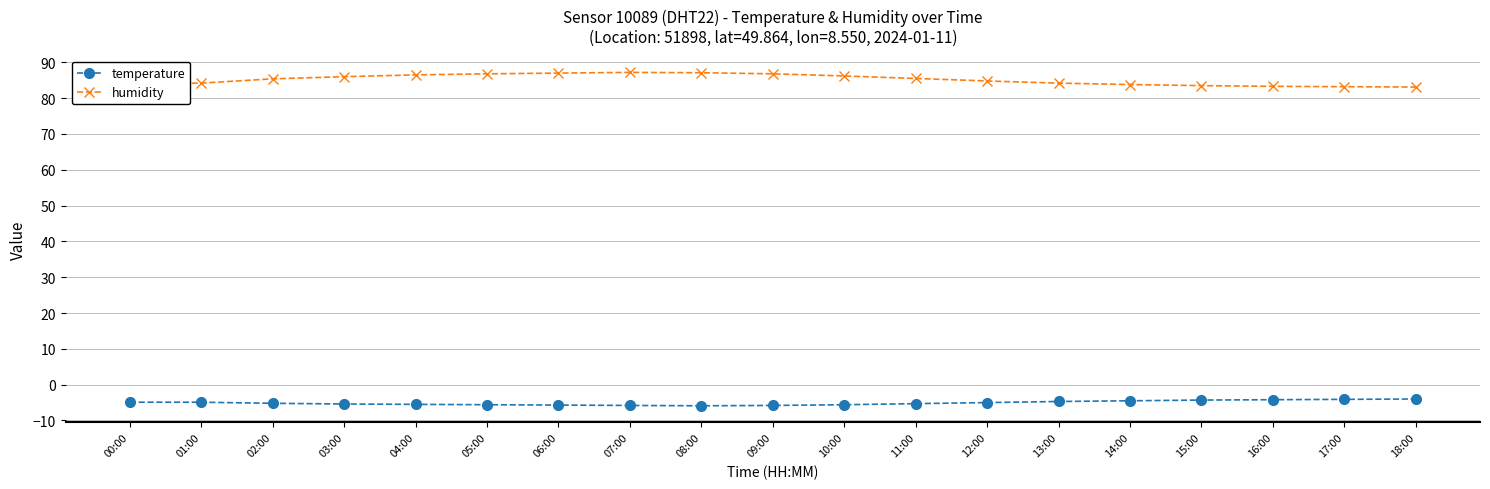

True or false: temperature has a value of -5.7 at 06:00.

True